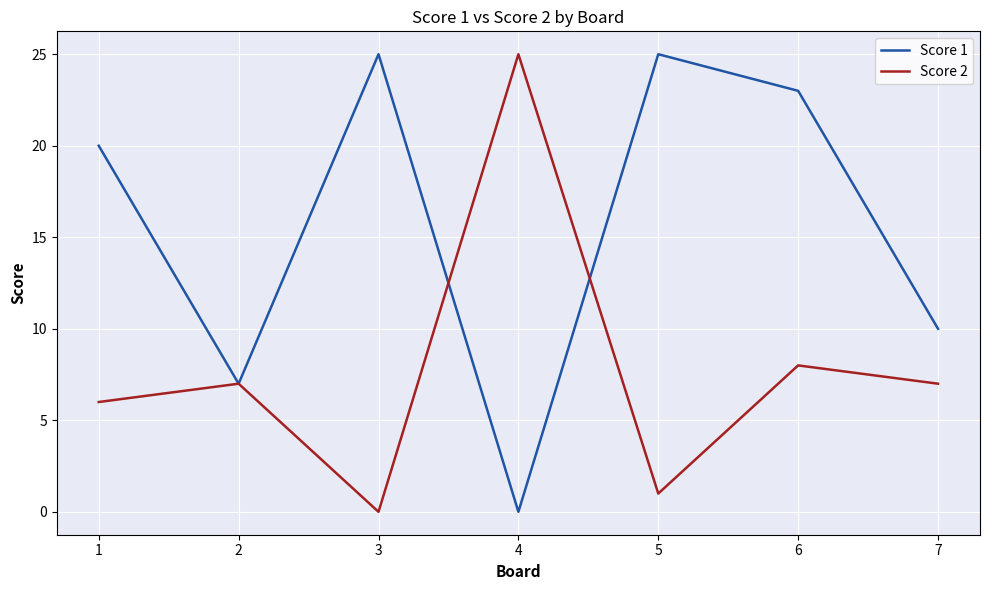

What is the total value across all series at 4?

25